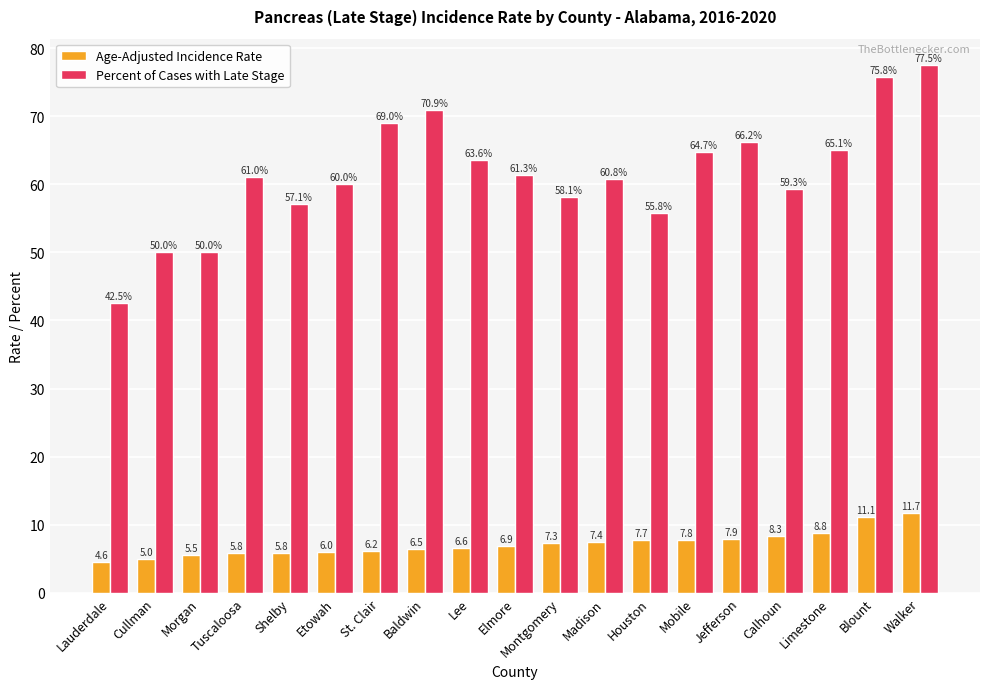

What is the sum of the Age-Adjusted Incidence Rate values at Etowah and Cullman?

11.0